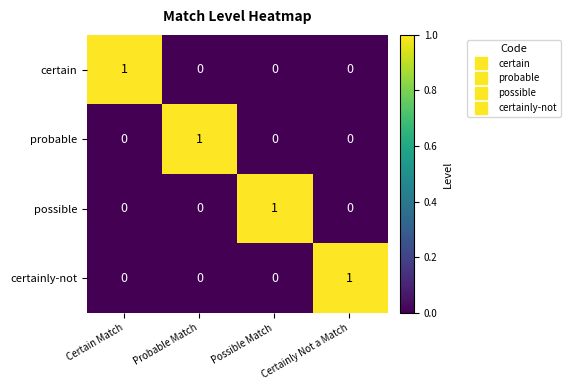

What is the difference between the highest and lowest values at Probable Match?

1